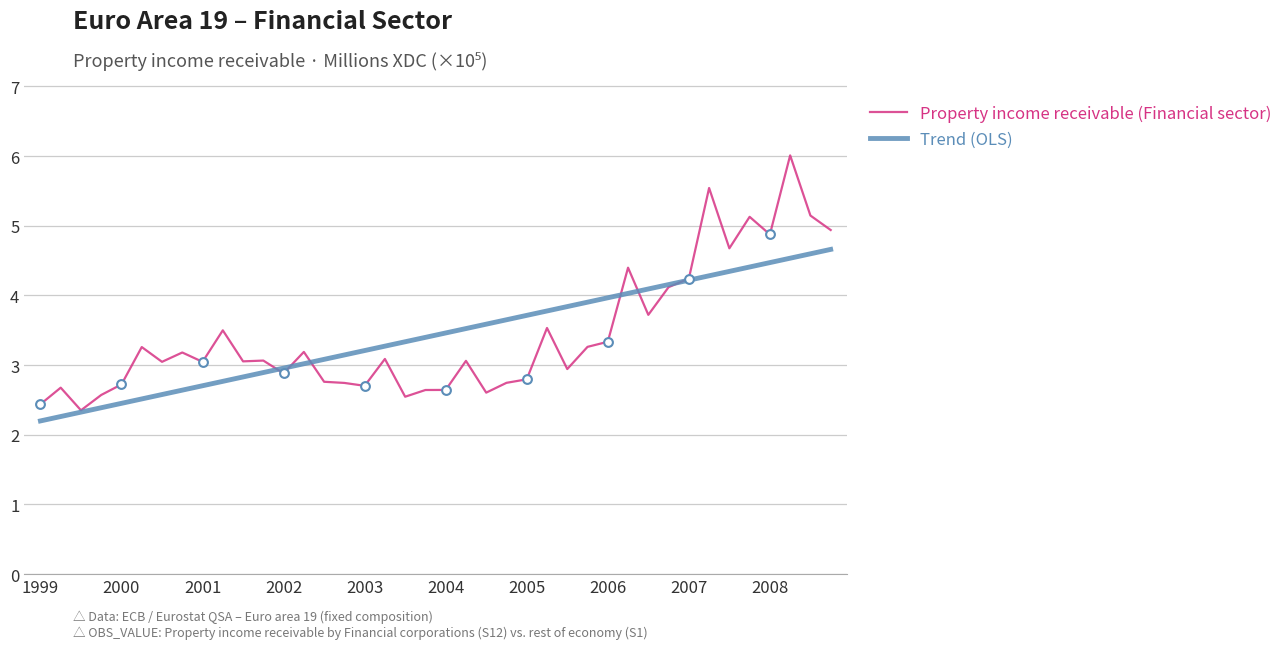

Which series has the largest range (max minus min)?

Property income receivable (Financial sector)